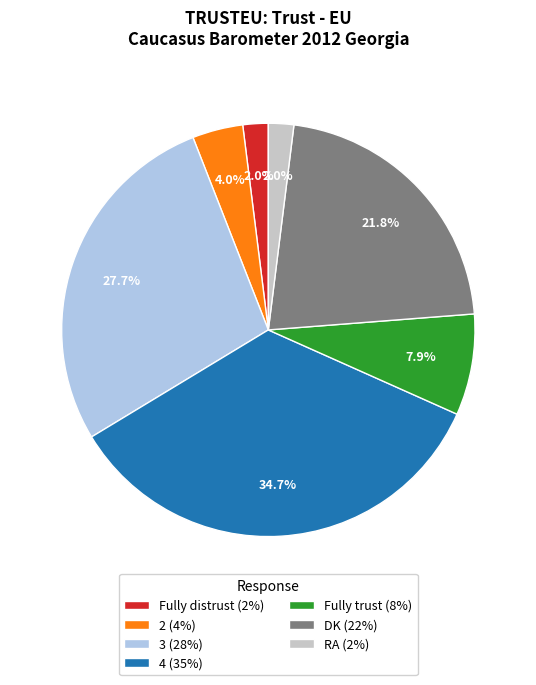

Is there a majority slice in this chart?

No